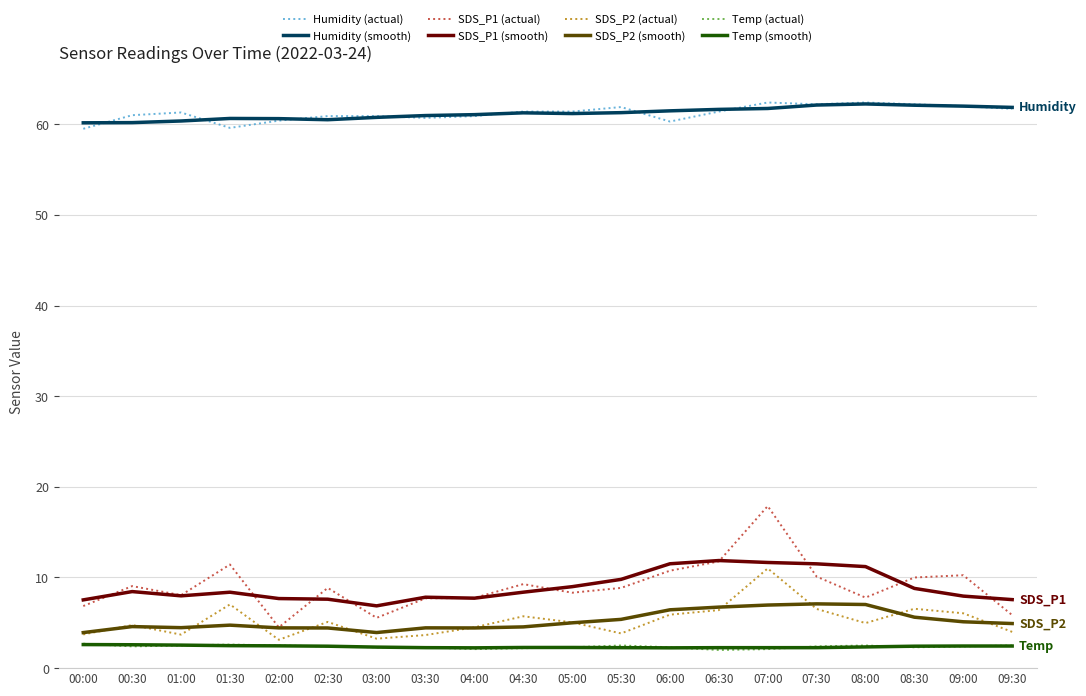

What is the total value across all series at 01:00?

150.9